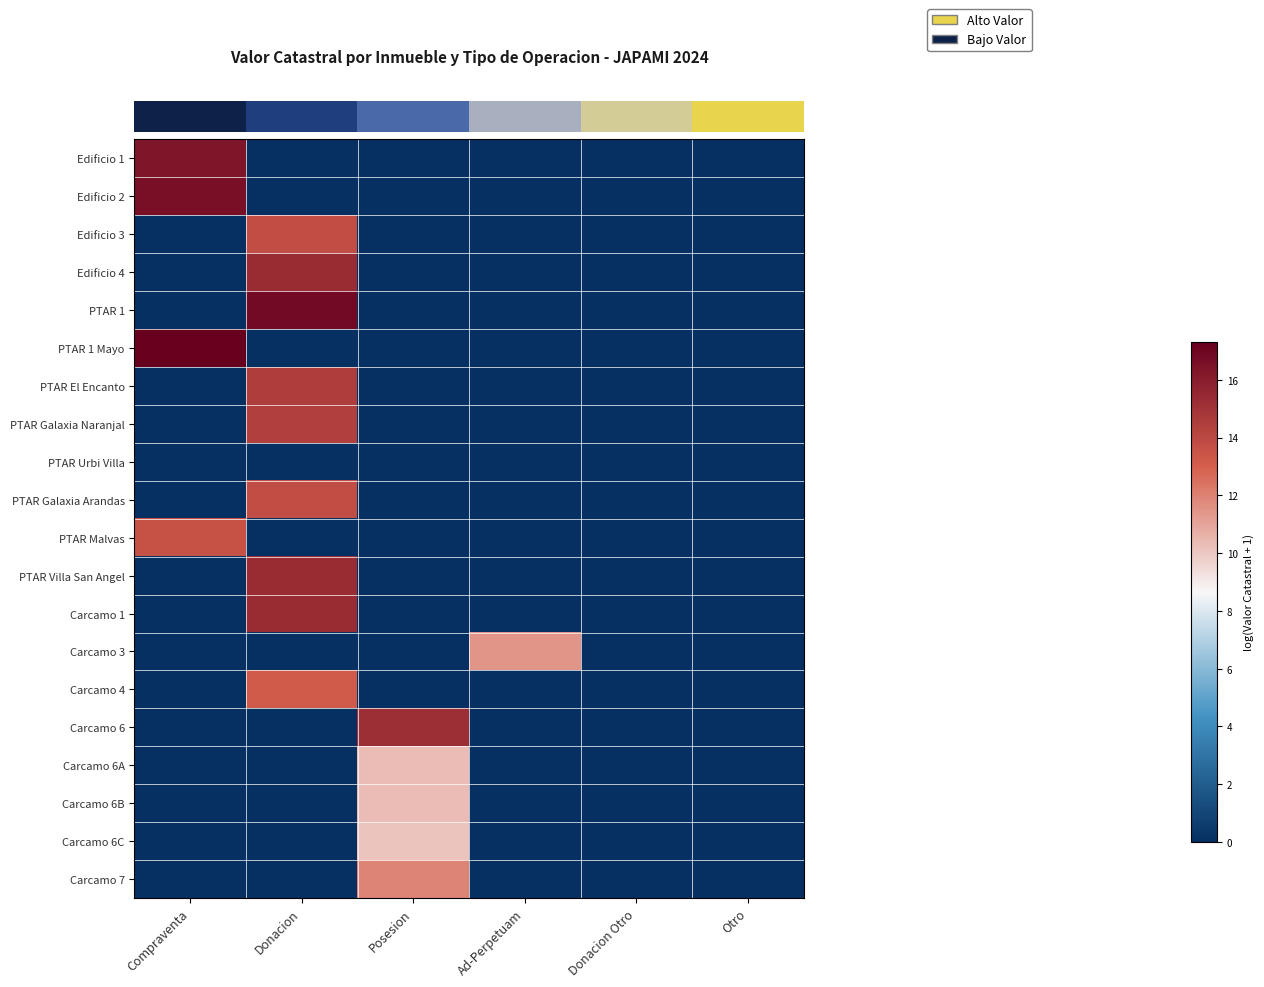

How many distinct data groups are displayed?

20